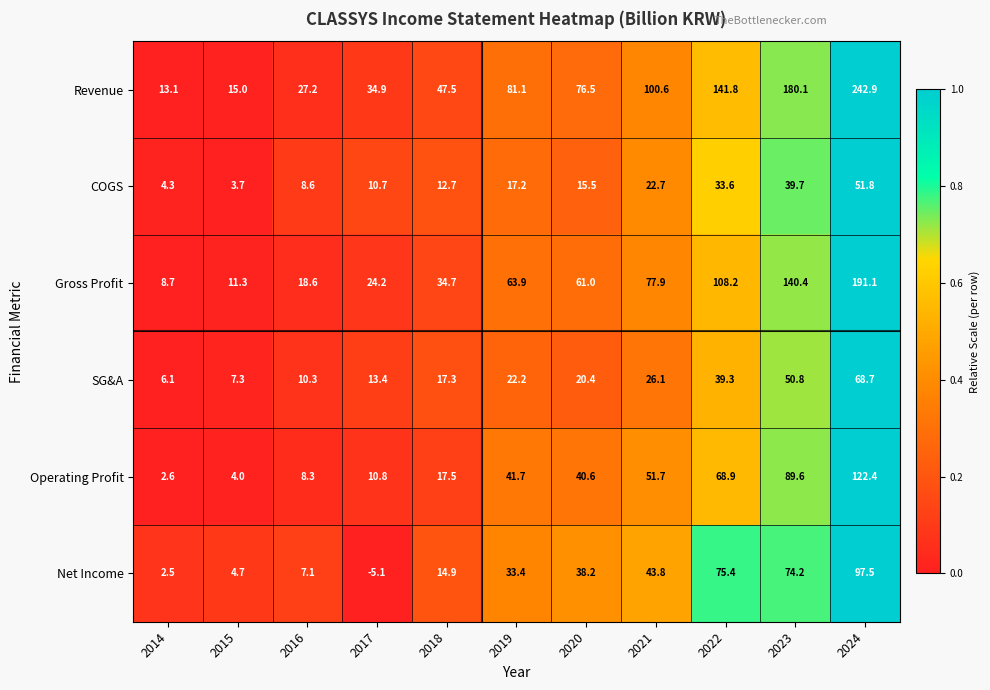

Which series changed the most between 2017 and 2021?

Revenue